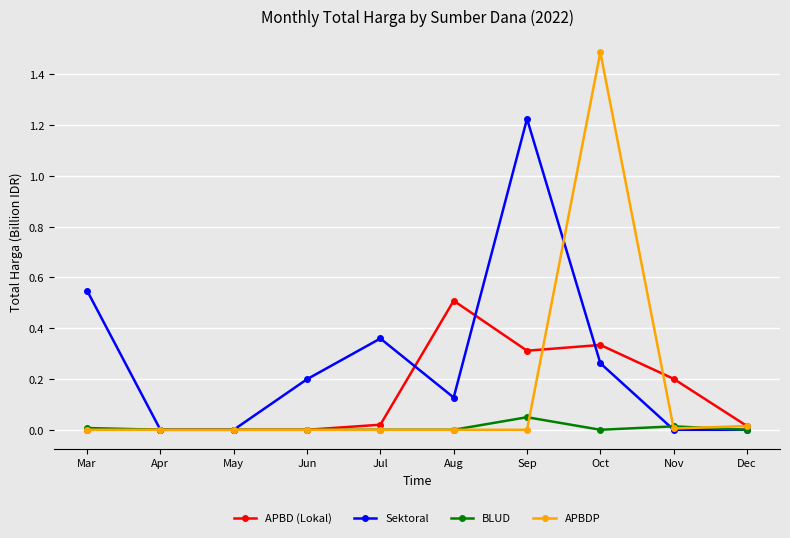

Which label corresponds to the largest value in the chart?

Oct